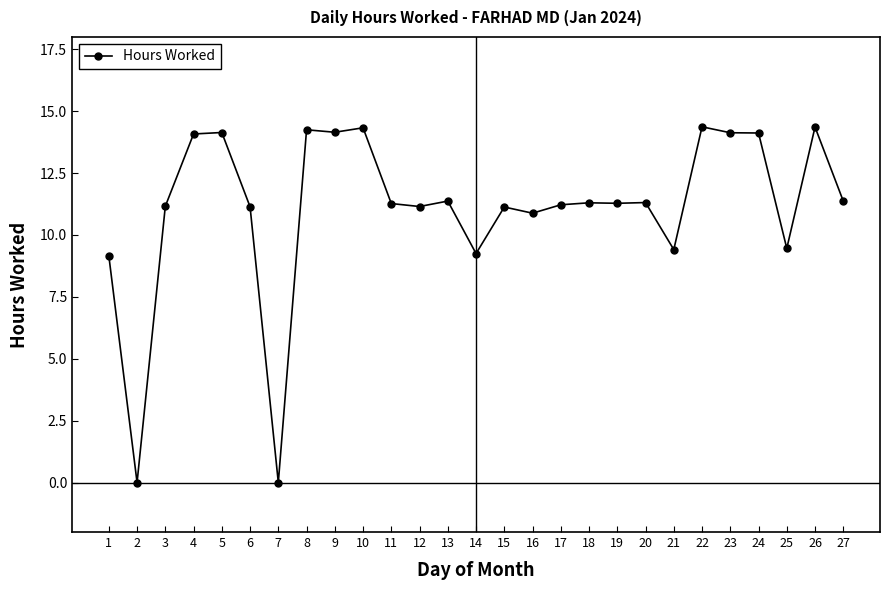

True or false: there are more than 1 points higher than both neighbors.

True